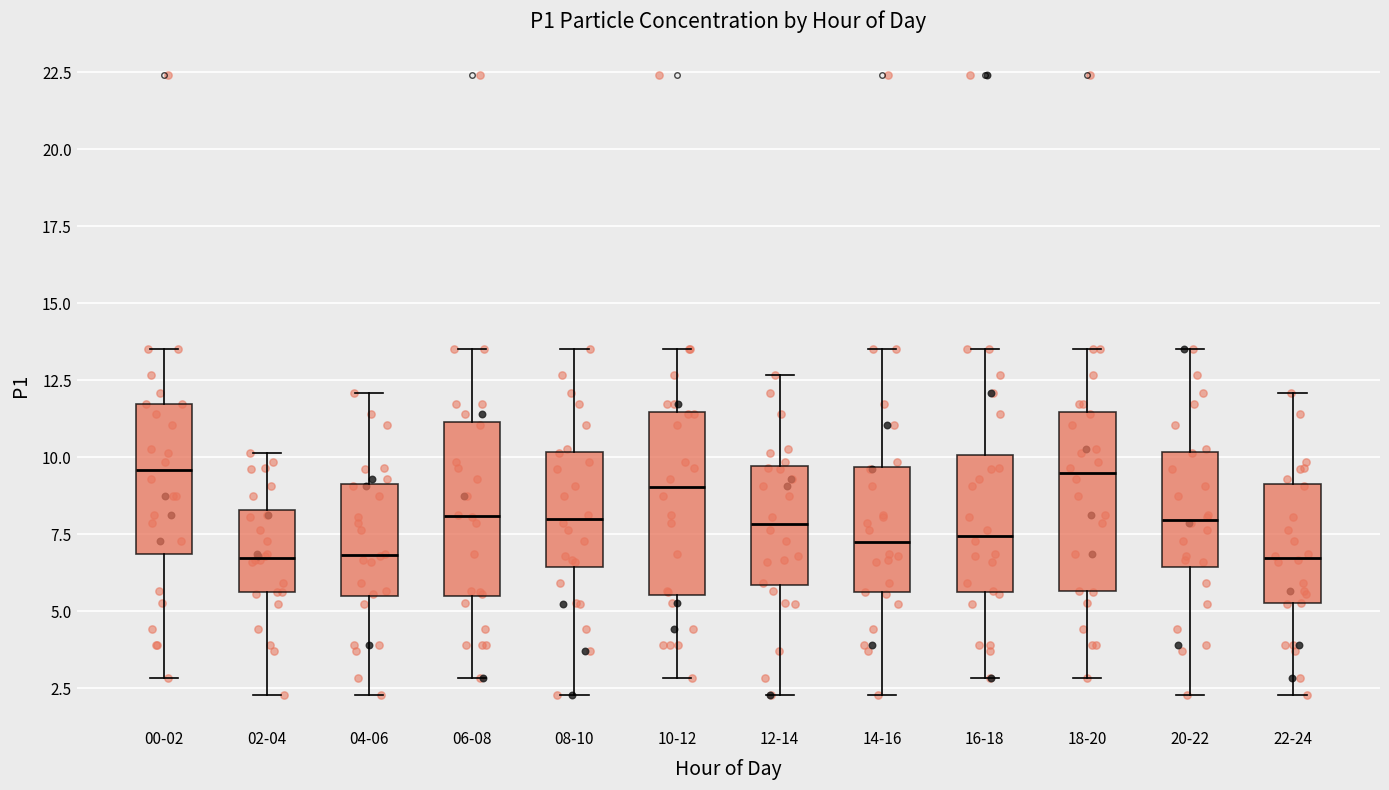

Where is the lower edge of the box for 18-20 on the y-axis? The values are not printed on the chart, so give them approximately, as read against the axis.

5.5